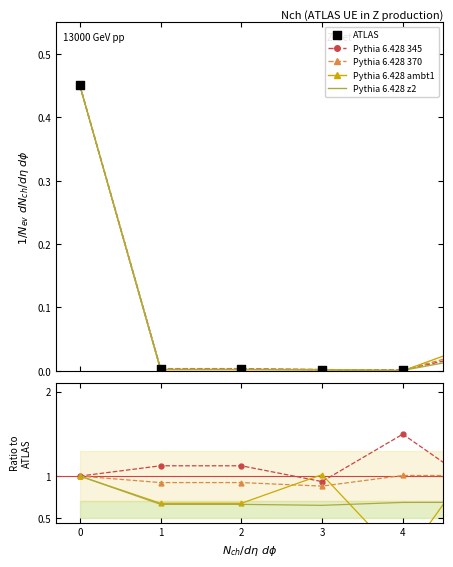

Which series has the largest total across all categories?

Pythia 6.428 ambt1